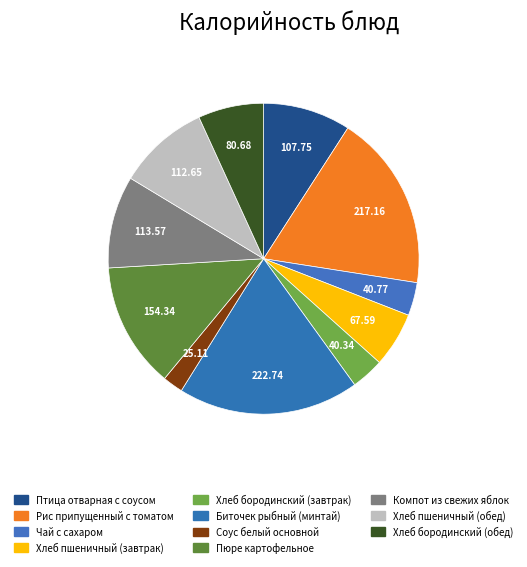

Combined, what portion of the pie is Чай с сахаром and Соус белый основной?

5.6%